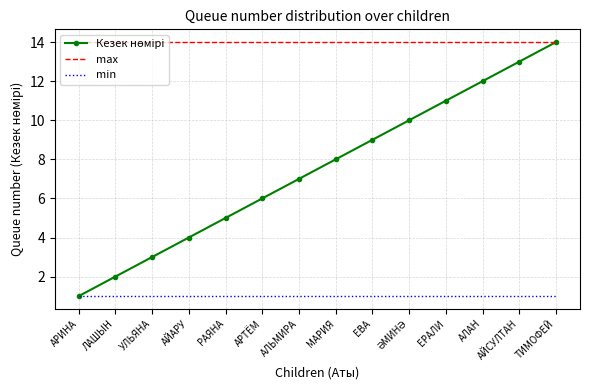

What is the spread (max minus min) of values at ЕРАЛИ?

13